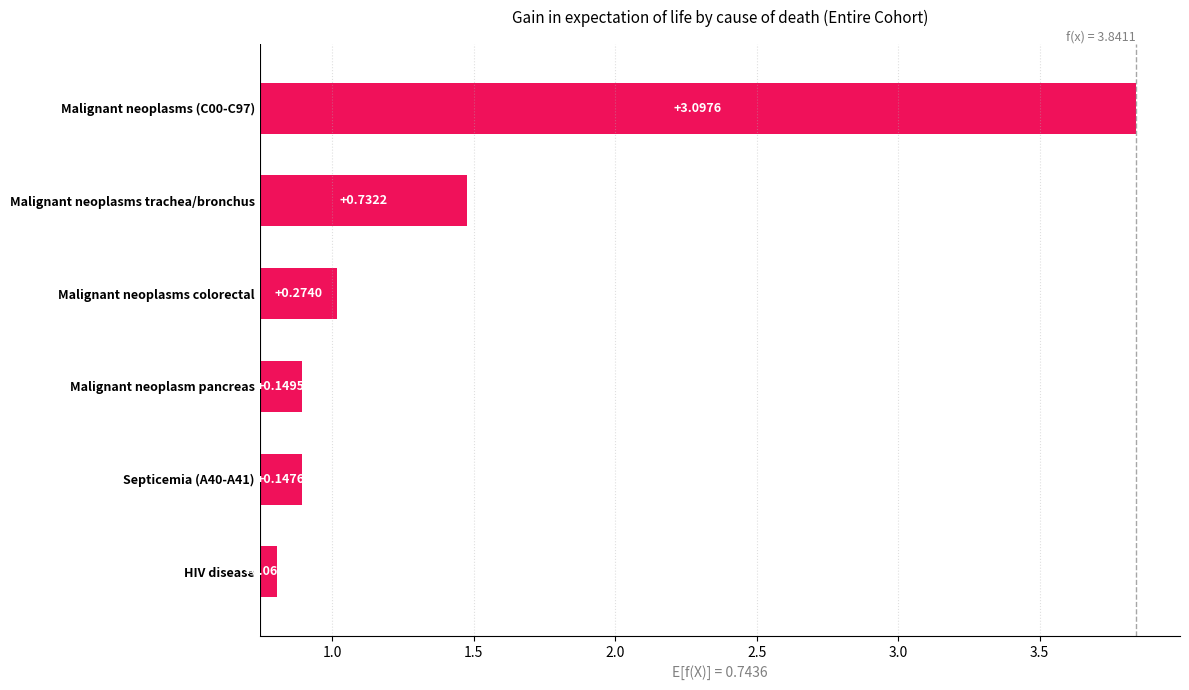

What is the difference between the highest and lowest values at Age 0?

3.0